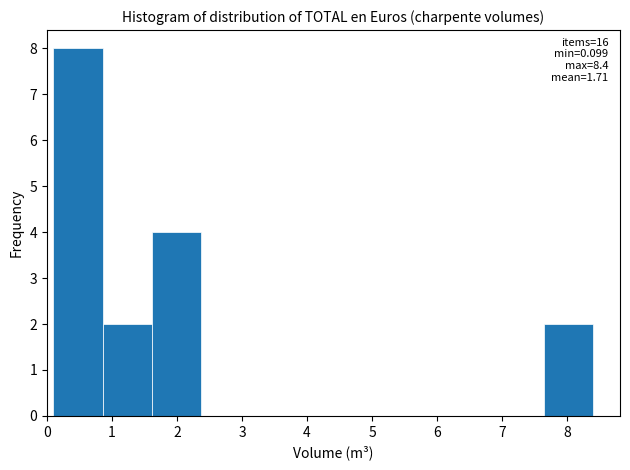

Which range on the x-axis has the tallest bar?

0.1 to 0.9